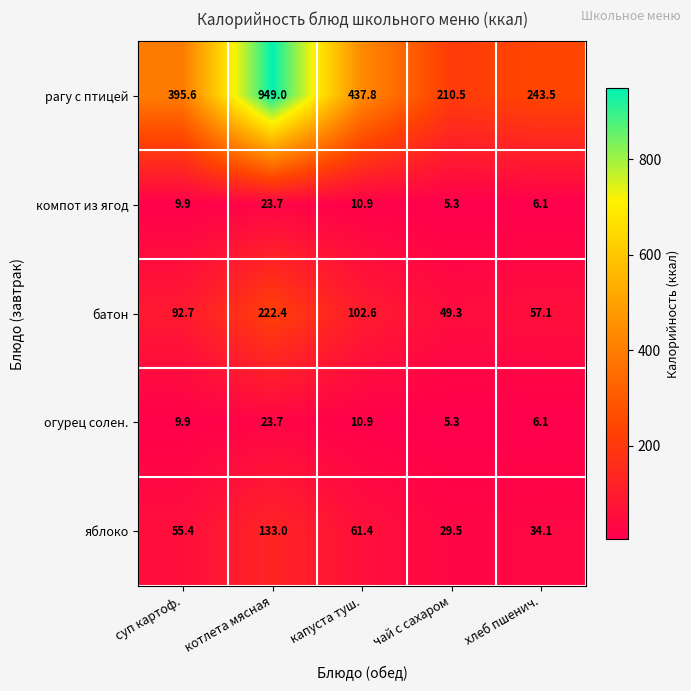

Which series has the largest total across all categories?

рагу с птицей